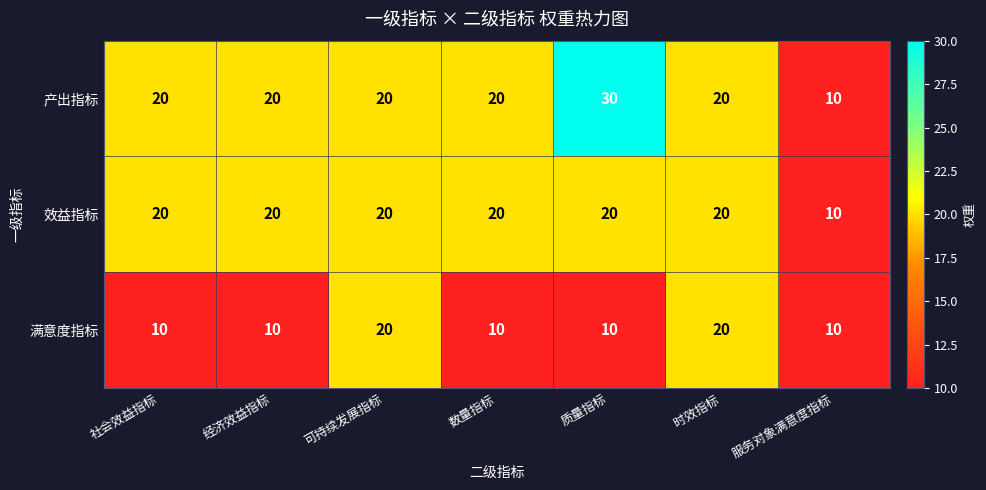

What is the greatest value displayed?

30